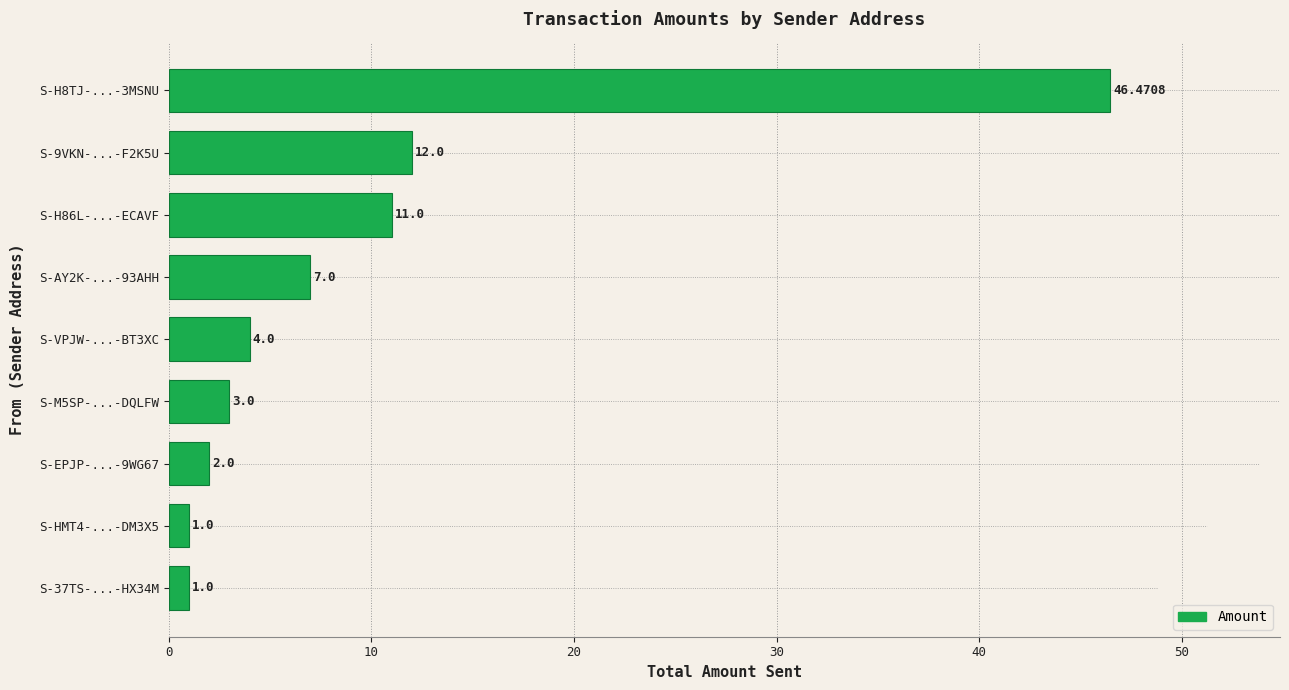

What is the difference between the values at S-9VKN-...-F2K5U and S-H8TJ-...-3MSNU?

34.5